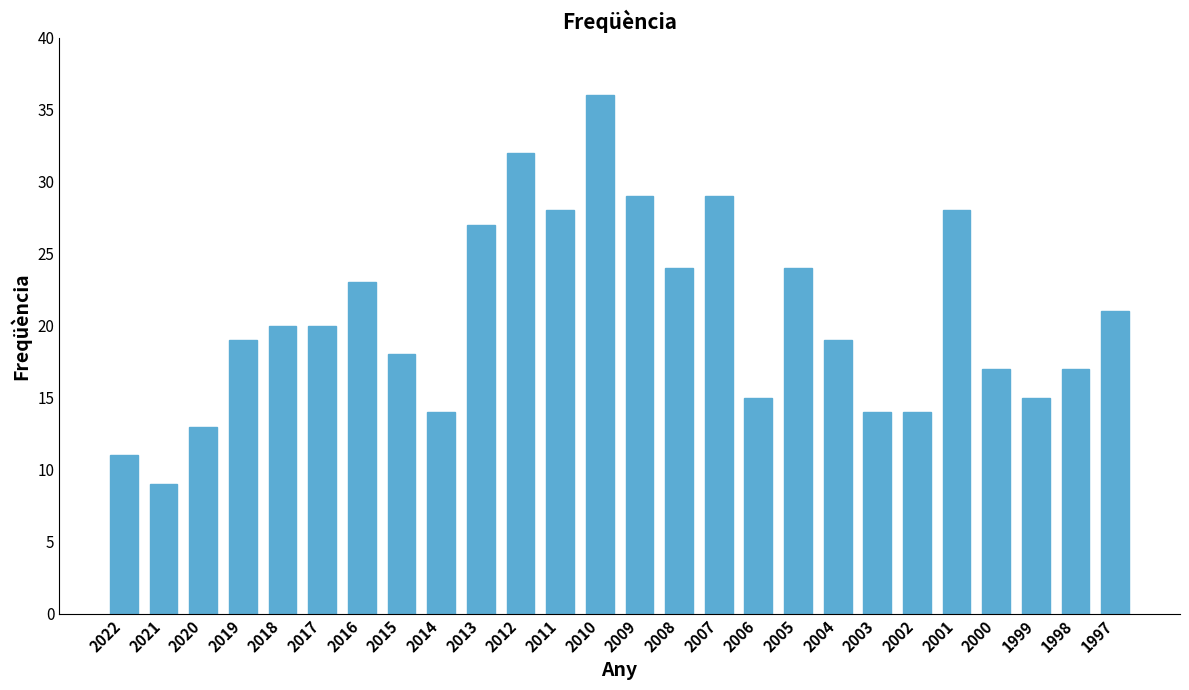

Is it true that the value at 2019 is 19?

True